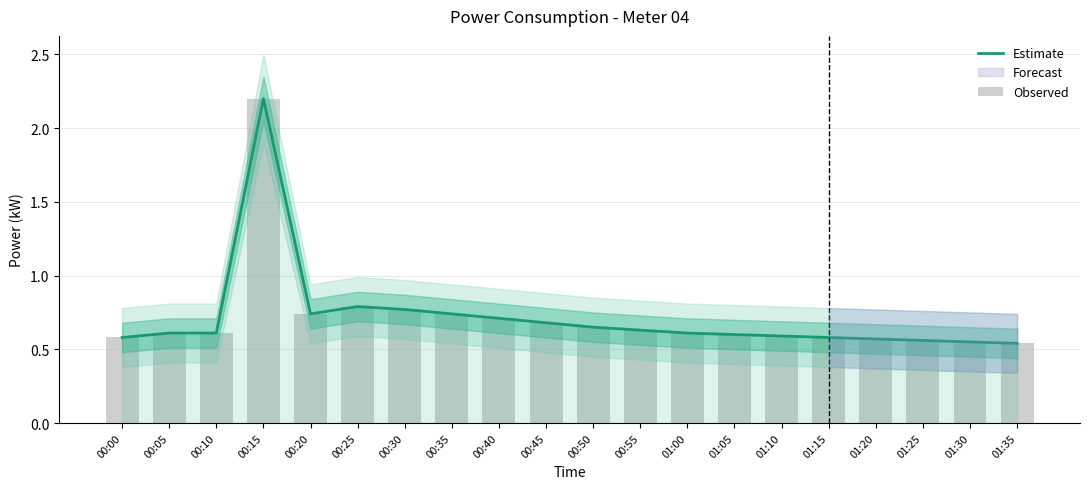

What is the sum of the Observed values at 01:35 and 00:50?

1.2